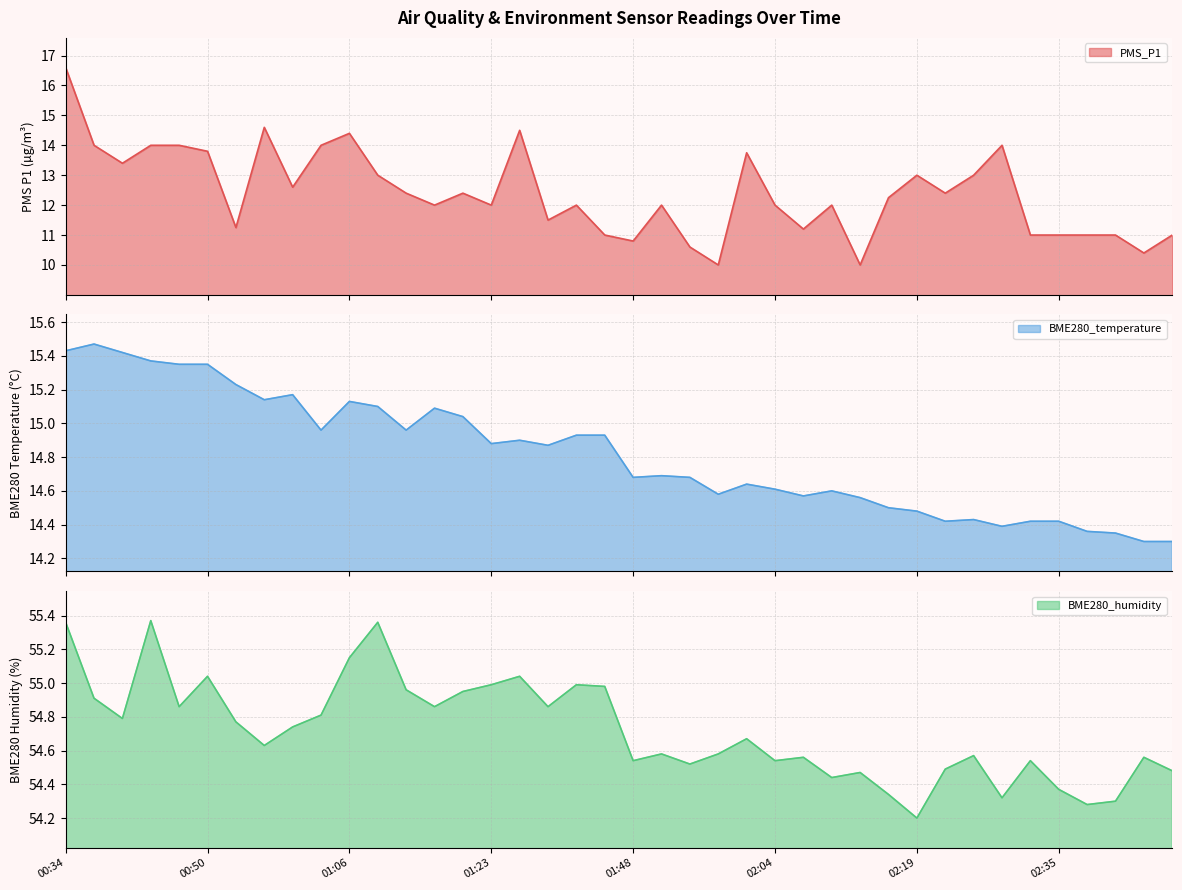

What is the approximate value of PMS_P1 at 01:16?

12.0